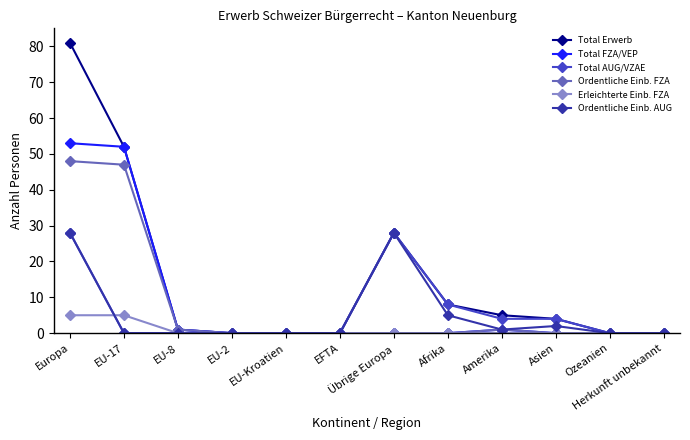

Is it true that Total AUG/VZAE equals 17 at EU-2?

False